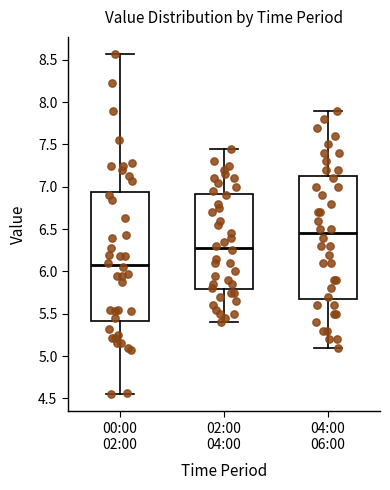

Which box's median line is the highest?

04:00 06:00